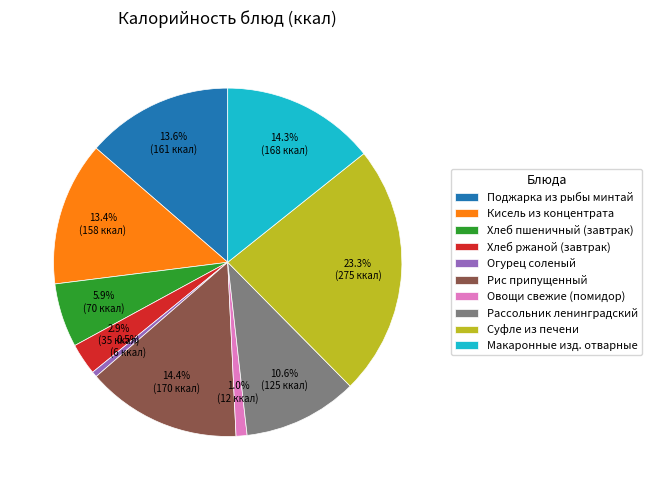

How many segments does this pie chart have?

10